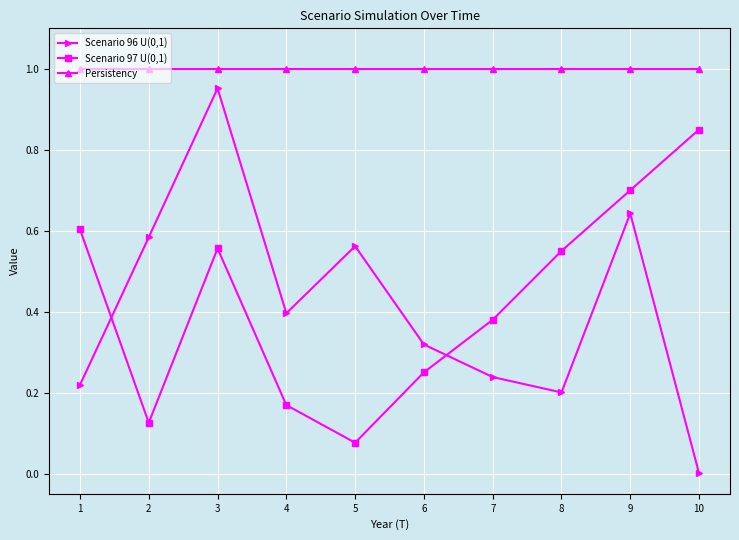

What is the sum of all Scenario 96 U(0,1) values?

4.1